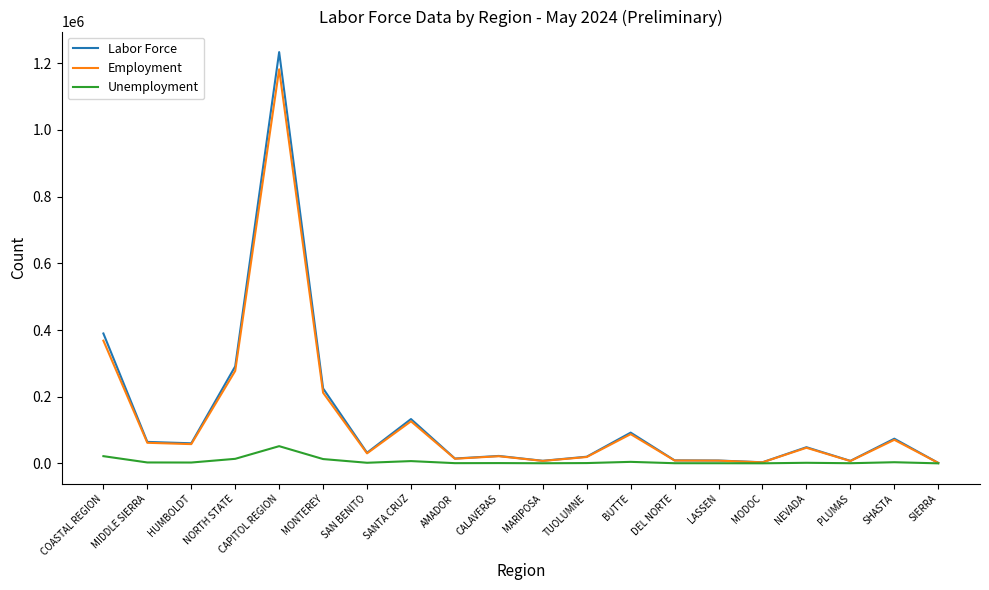

The Unemployment series shows 440 at DEL NORTE. True or false?

True